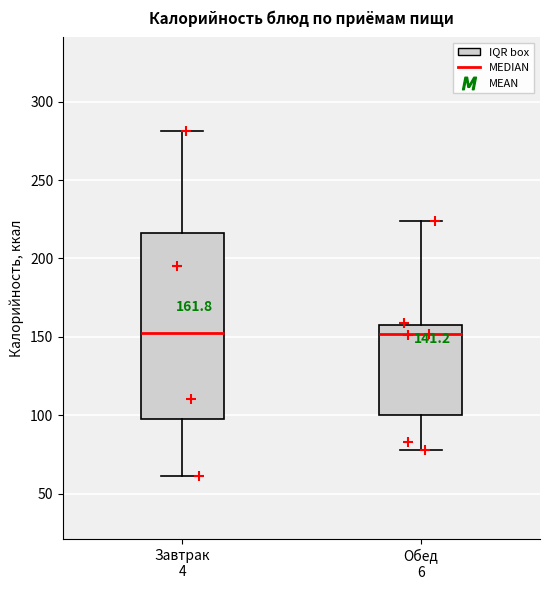

Which box is the tallest, from its lower edge to its upper edge?

Завтрак 4